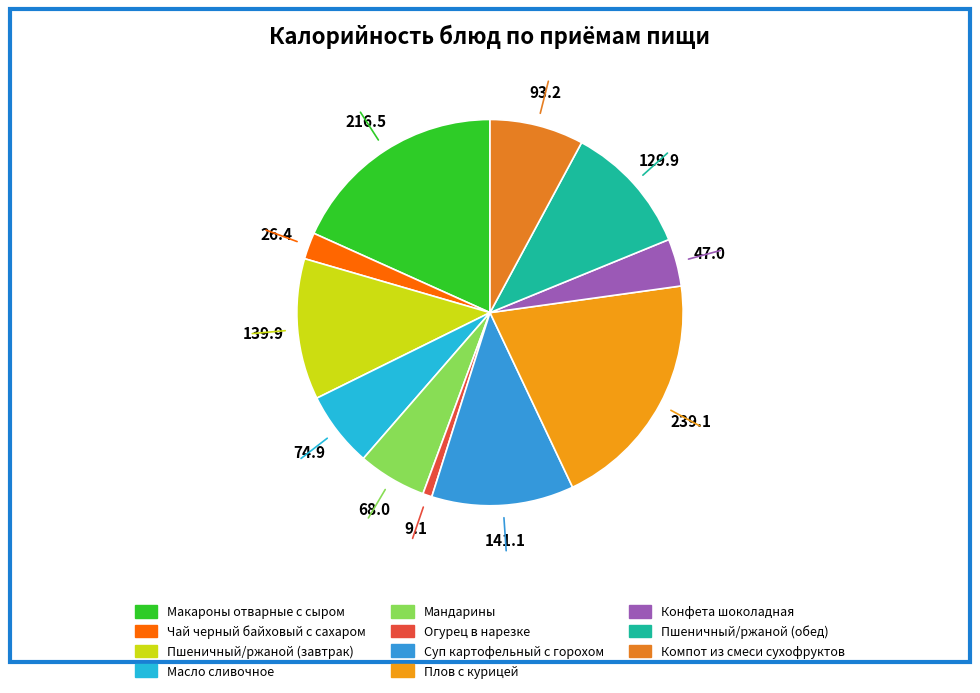

Is there any slice that represents more than half of the pie?

No